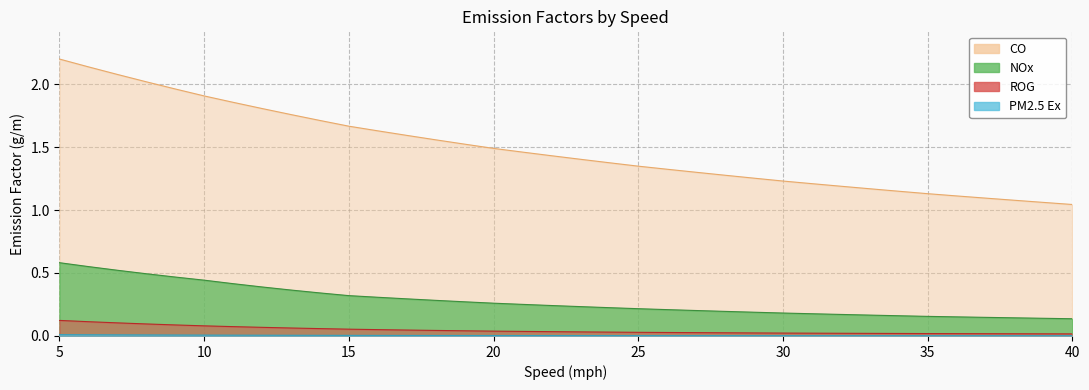

Is it true that CO equals 1.0 at 23?

False